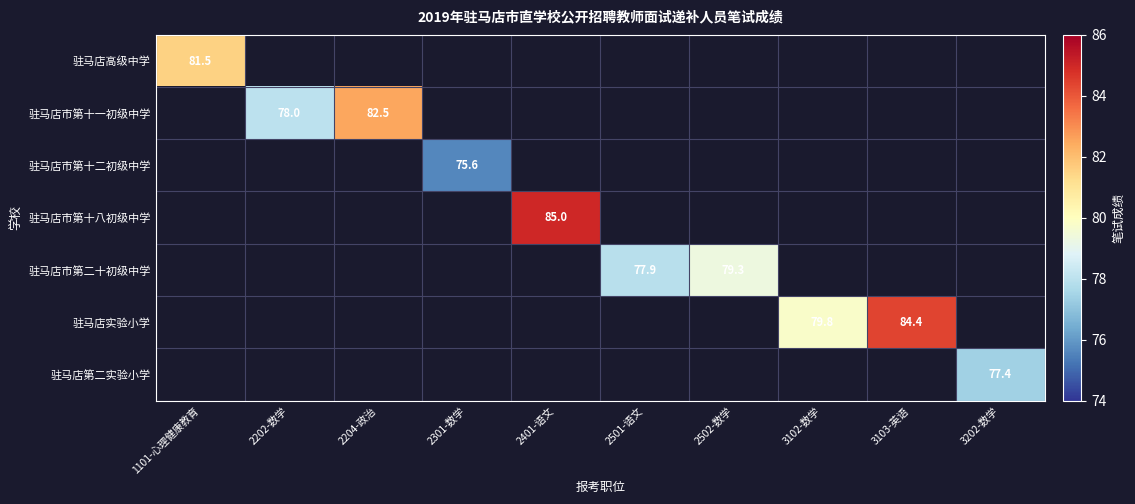

The 驻马店市第十二初级中学 series shows 44.0 at 2301-数学. True or false?

False